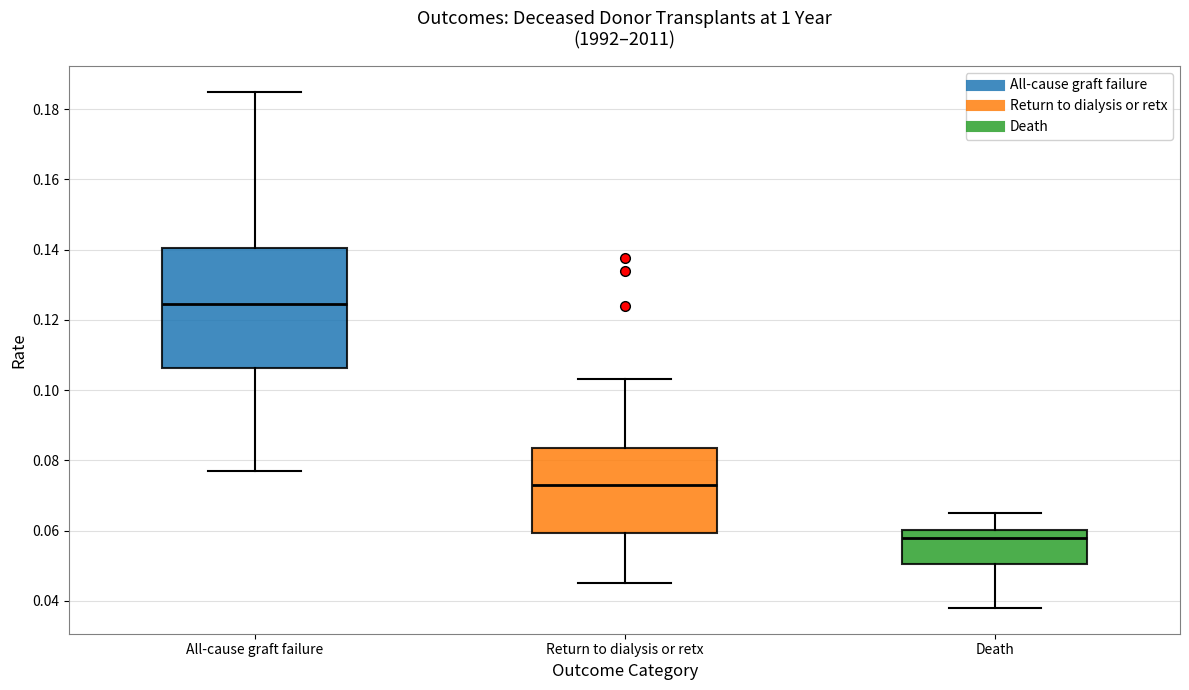

Where does the median line of the box for All-cause graft failure sit on the y-axis? The values are not printed on the chart, so give them approximately, as read against the axis.

0.124